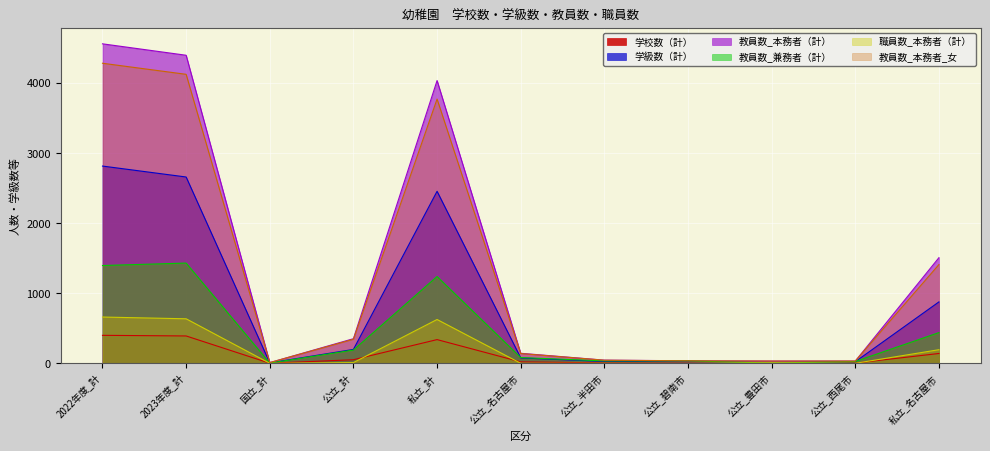

What is the sum of all 教員数_本務者（計） values?

15143